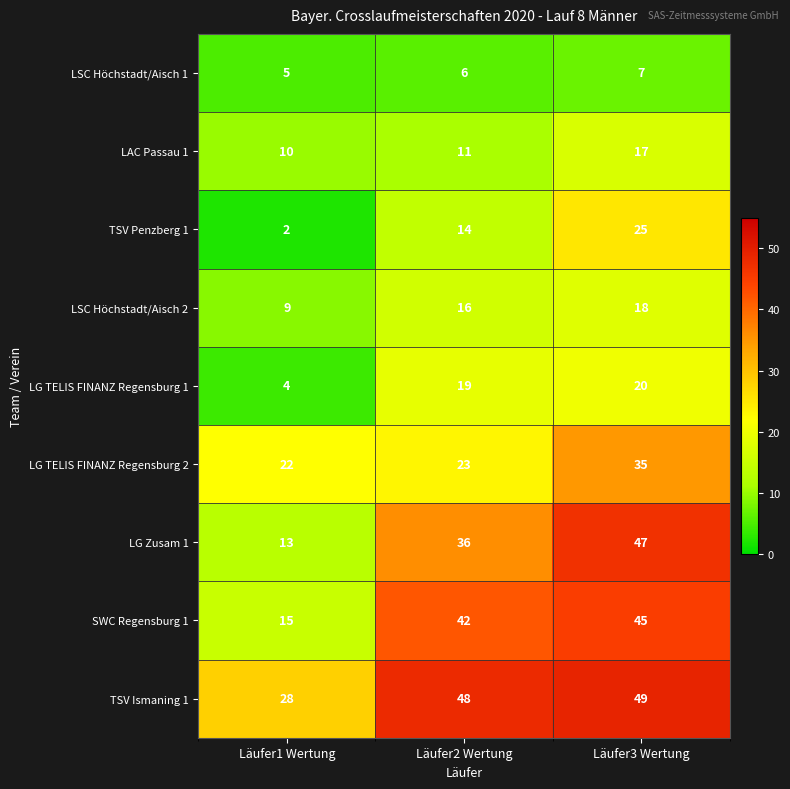

What is the difference between the maximum and second lowest values in the LAC Passau 1 series?

6